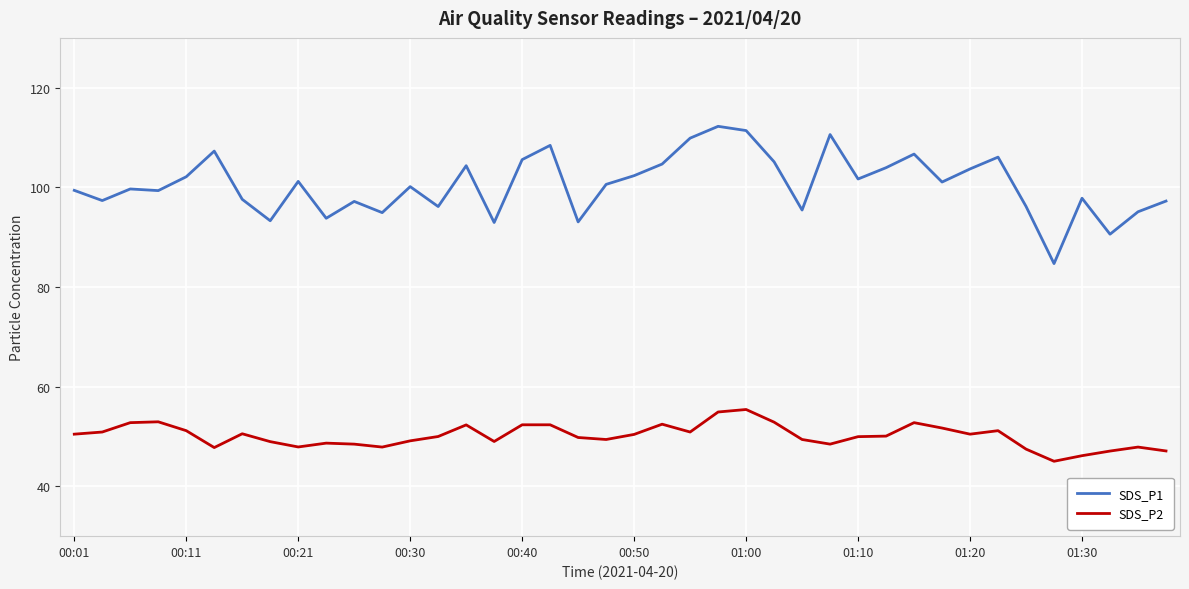

List the series in order of their overall mean, highest first.

SDS_P1, SDS_P2